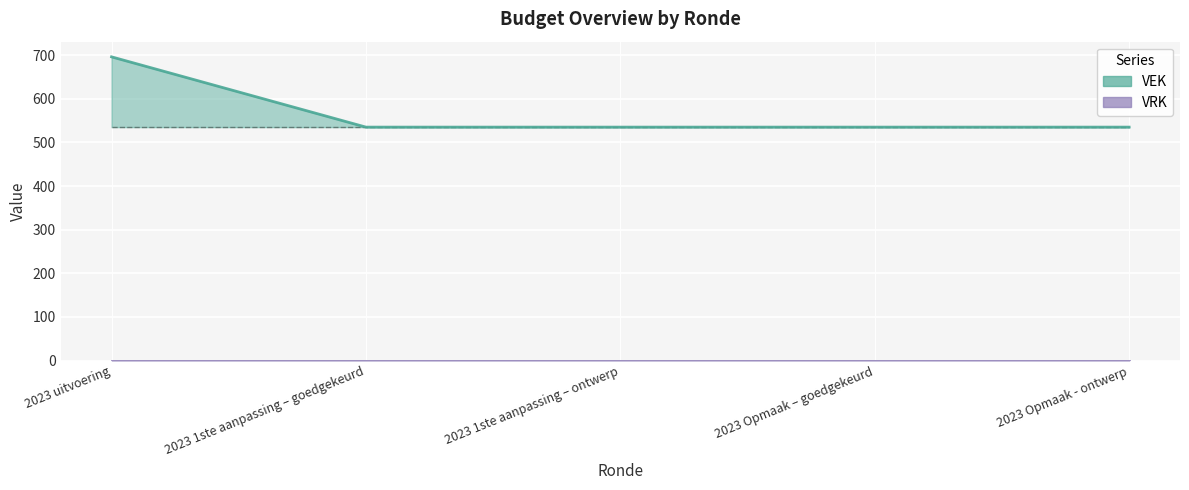

What position from the right is 2023 Opmaak – goedgekeurd?

2